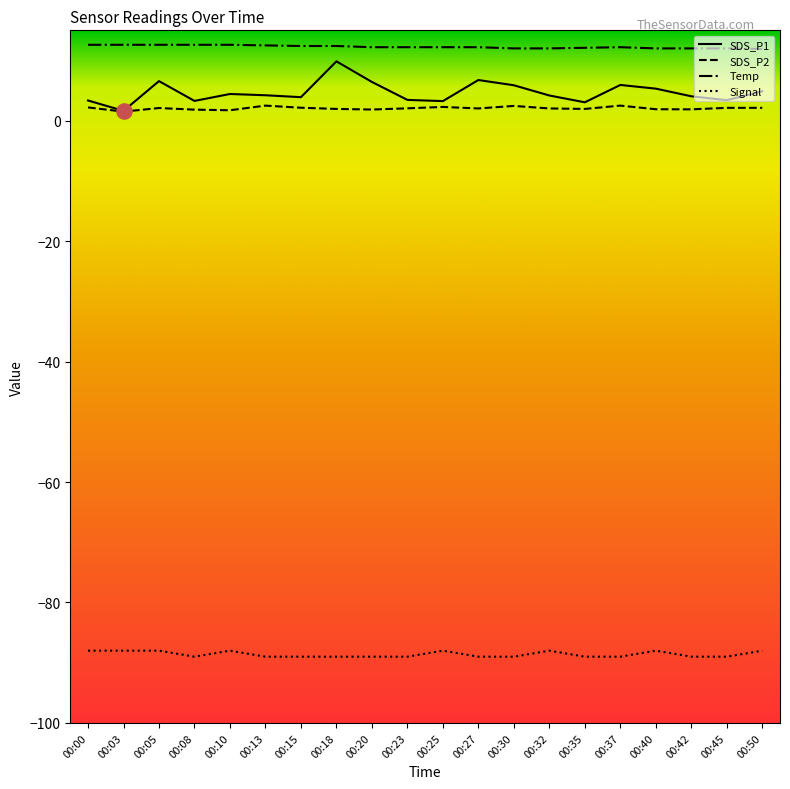

Which series has the largest range (max minus min)?

SDS_P1